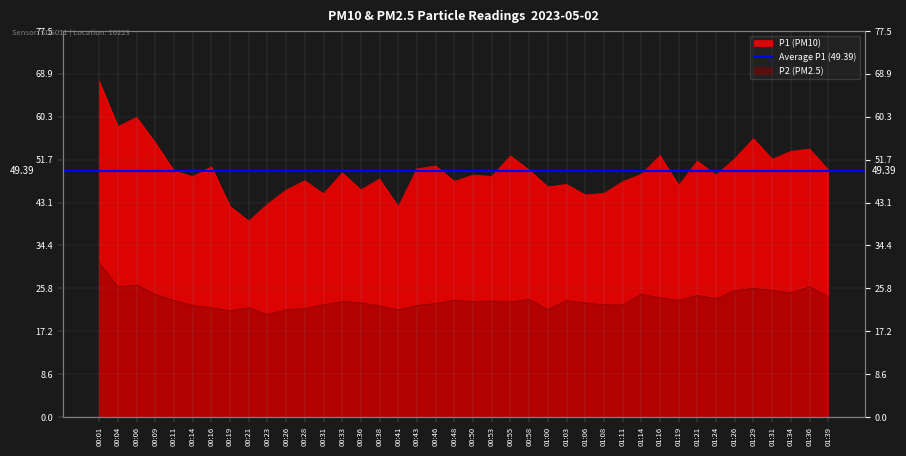

In P2 (PM2.5), how many points are lower than both neighbors (excluding endpoints)?

11